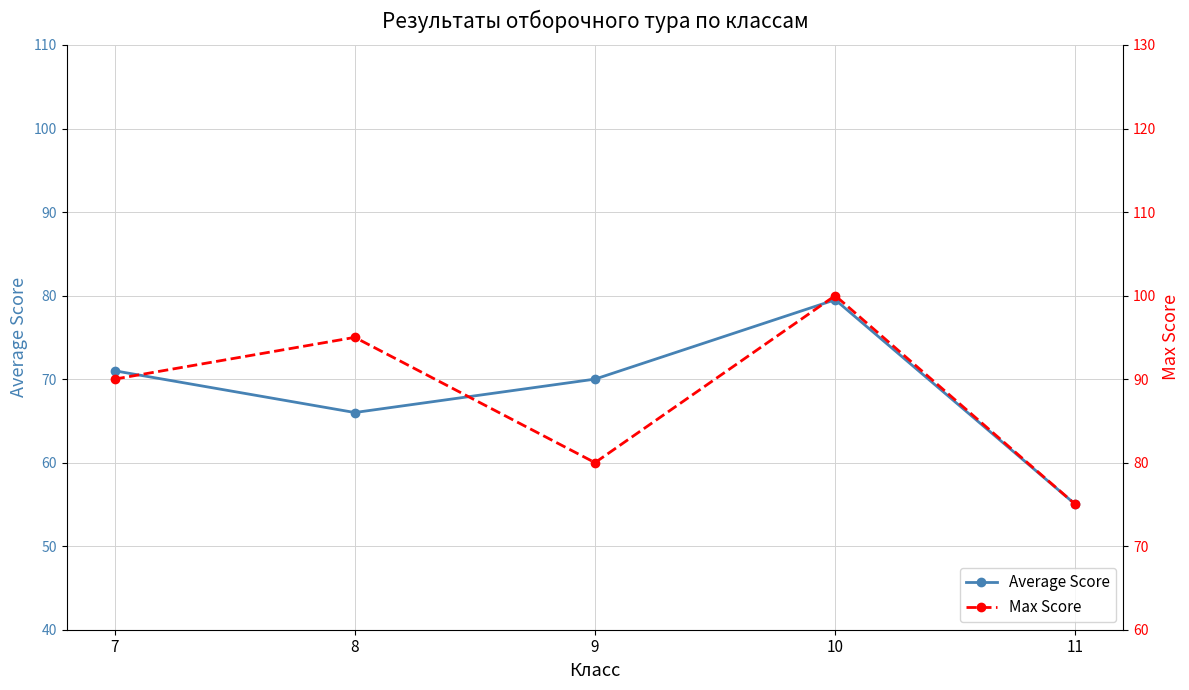

What are all the series names shown in the legend?

Average Score, Max Score